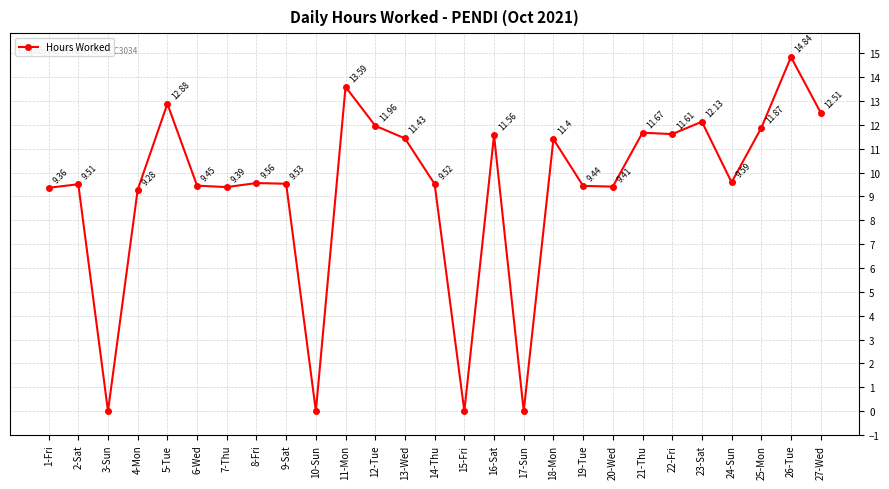

What is the average value?

9.3